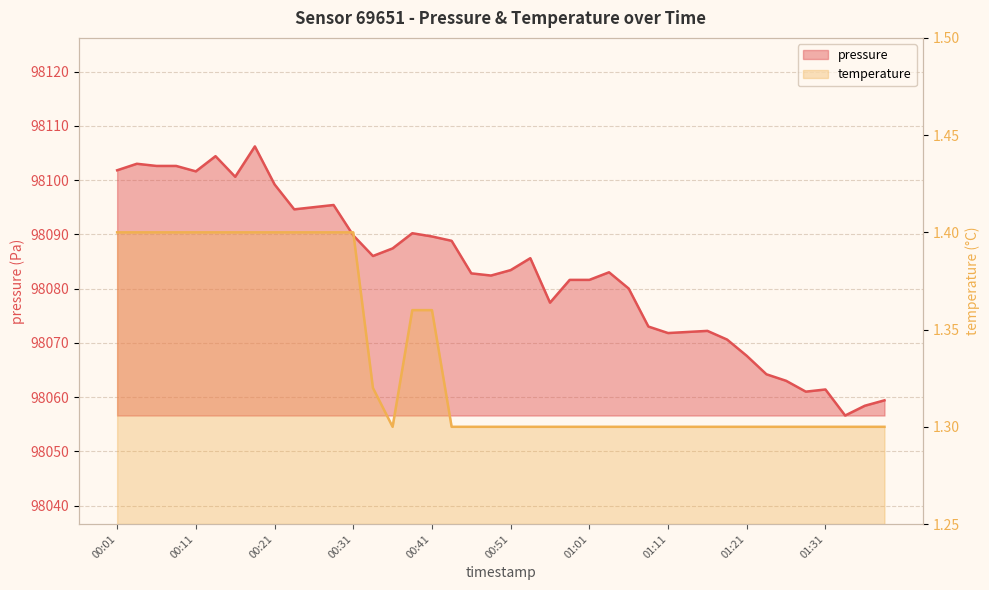

At which category does temperature reach its first local valley?

00:36